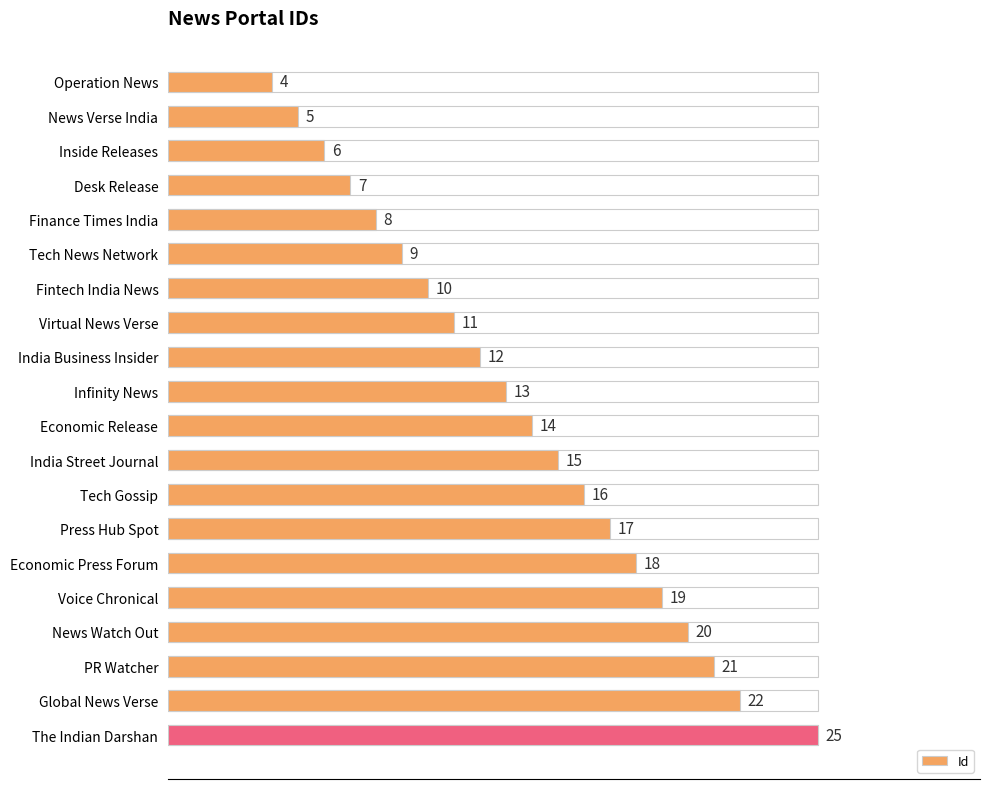

What value does the data have at Press Hub Spot?

17